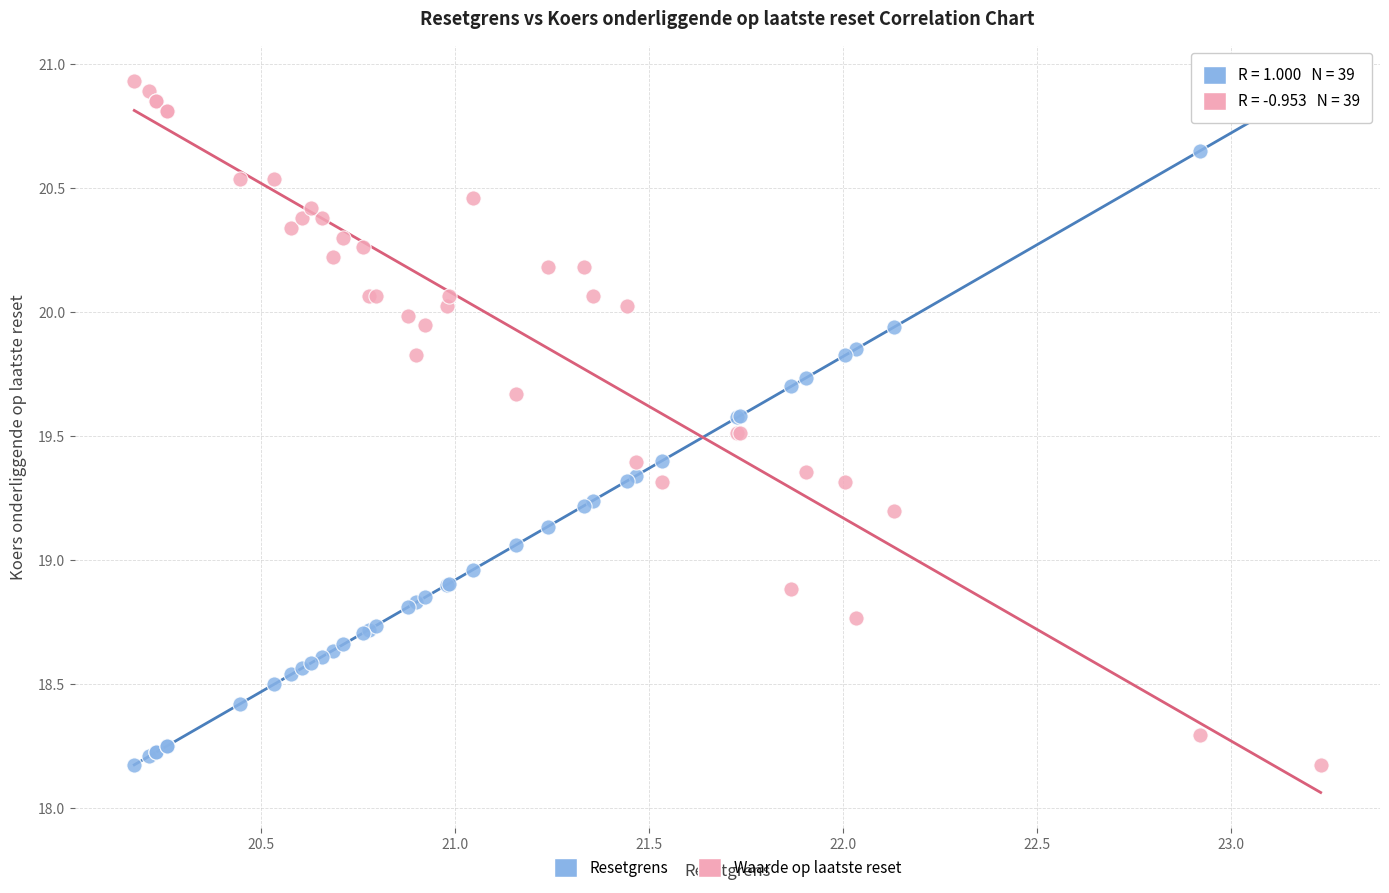

What is the X range (max minus min) for the scatter plot?

3.1